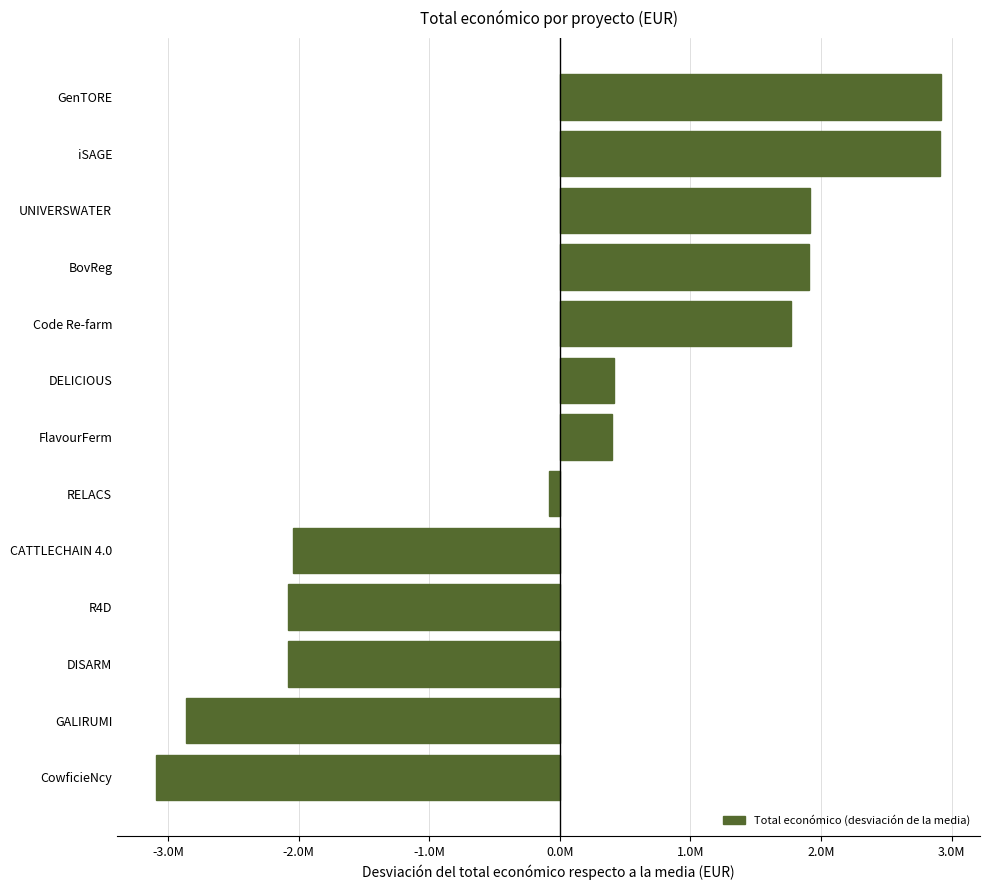

Which label corresponds to the smallest value in the chart?

CowficieNcy